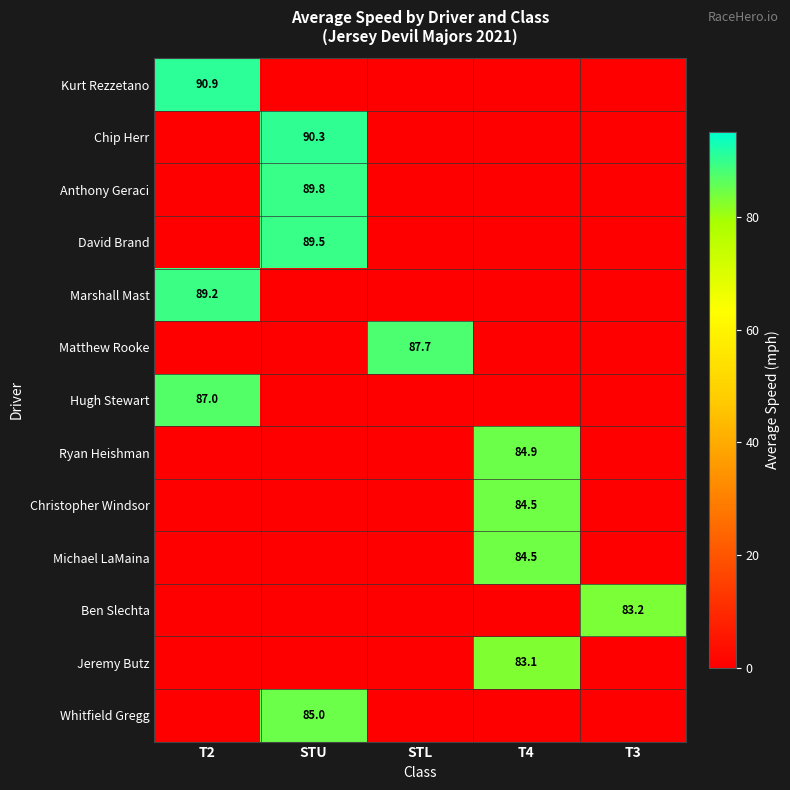

Count the number of categories in the chart.

5